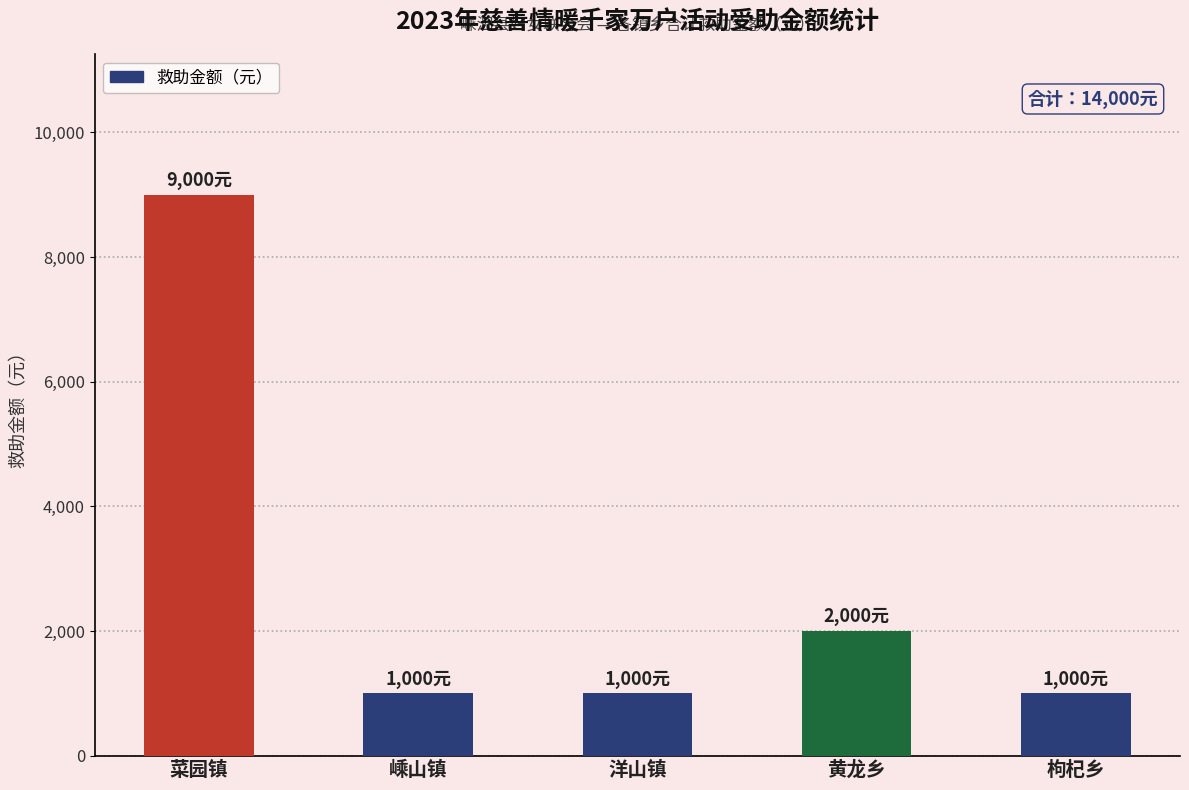

What position from the left is 黄龙乡?

4